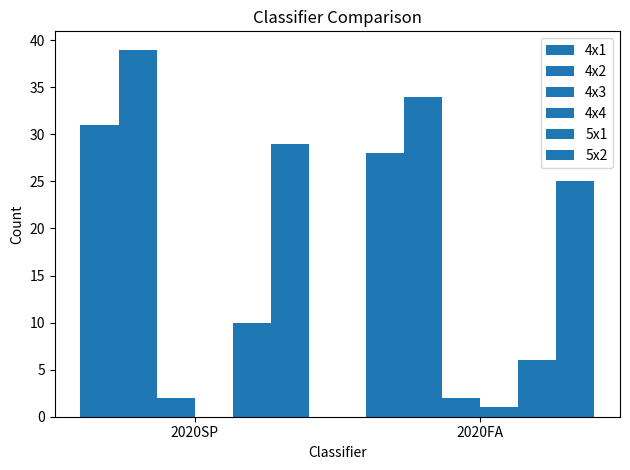

How many series are shown in this chart?

6